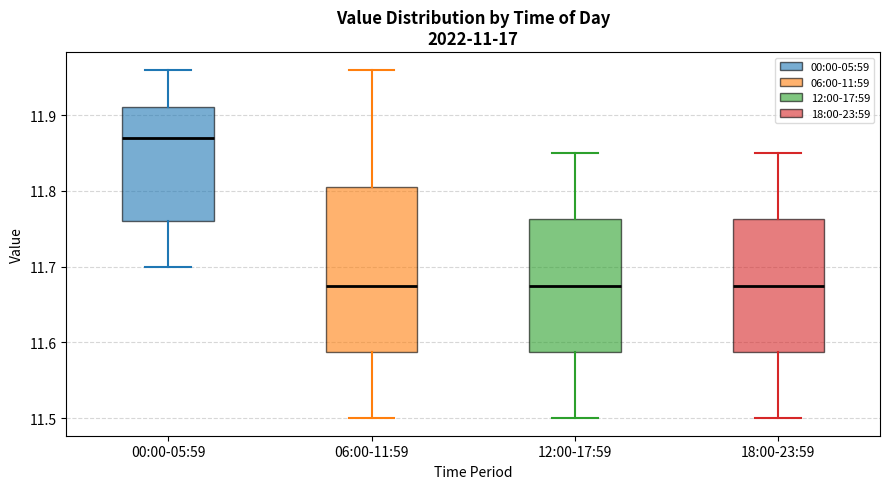

Reading left to right, read every box against the y-axis: the position of its median line, the range the box covers, and the ends of its whiskers. The values are not printed on the chart, so give them approximately, as read against the axis.

00:00-05:59: median 11.87, box 11.76 to 11.91, whiskers 11.70 to 11.96
06:00-11:59: median 11.68, box 11.59 to 11.81, whiskers 11.50 to 11.96
12:00-17:59: median 11.68, box 11.59 to 11.76, whiskers 11.50 to 11.85
18:00-23:59: median 11.68, box 11.59 to 11.76, whiskers 11.50 to 11.85